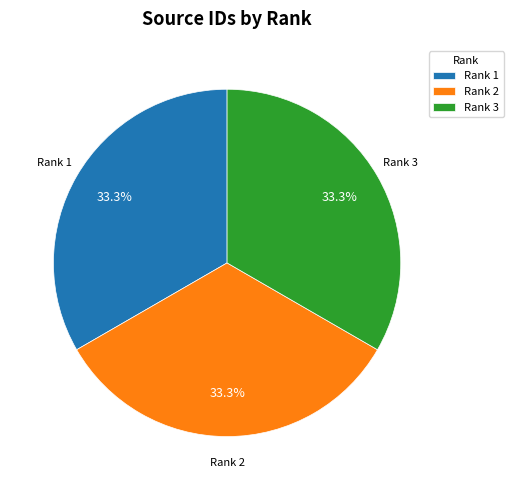

Do Rank 1 and Rank 3 together represent more than half of the pie?

Yes